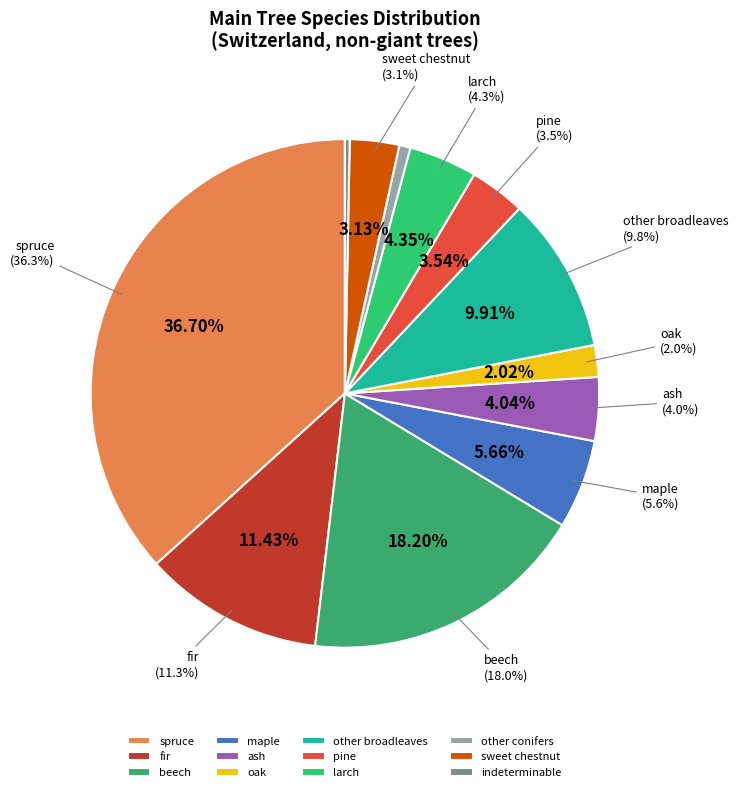

Which slice is the largest?

spruce